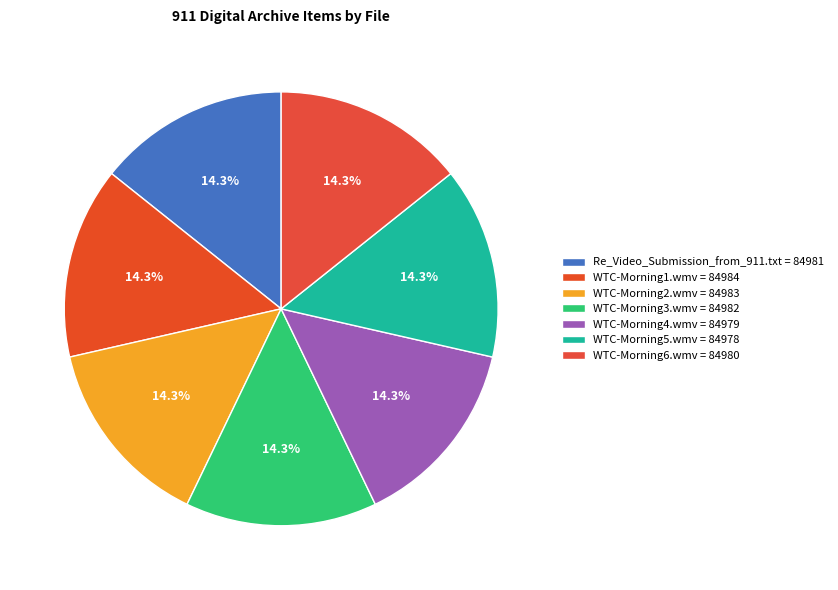

What is the largest slice in the pie chart?

WTC-Morning1.wmv